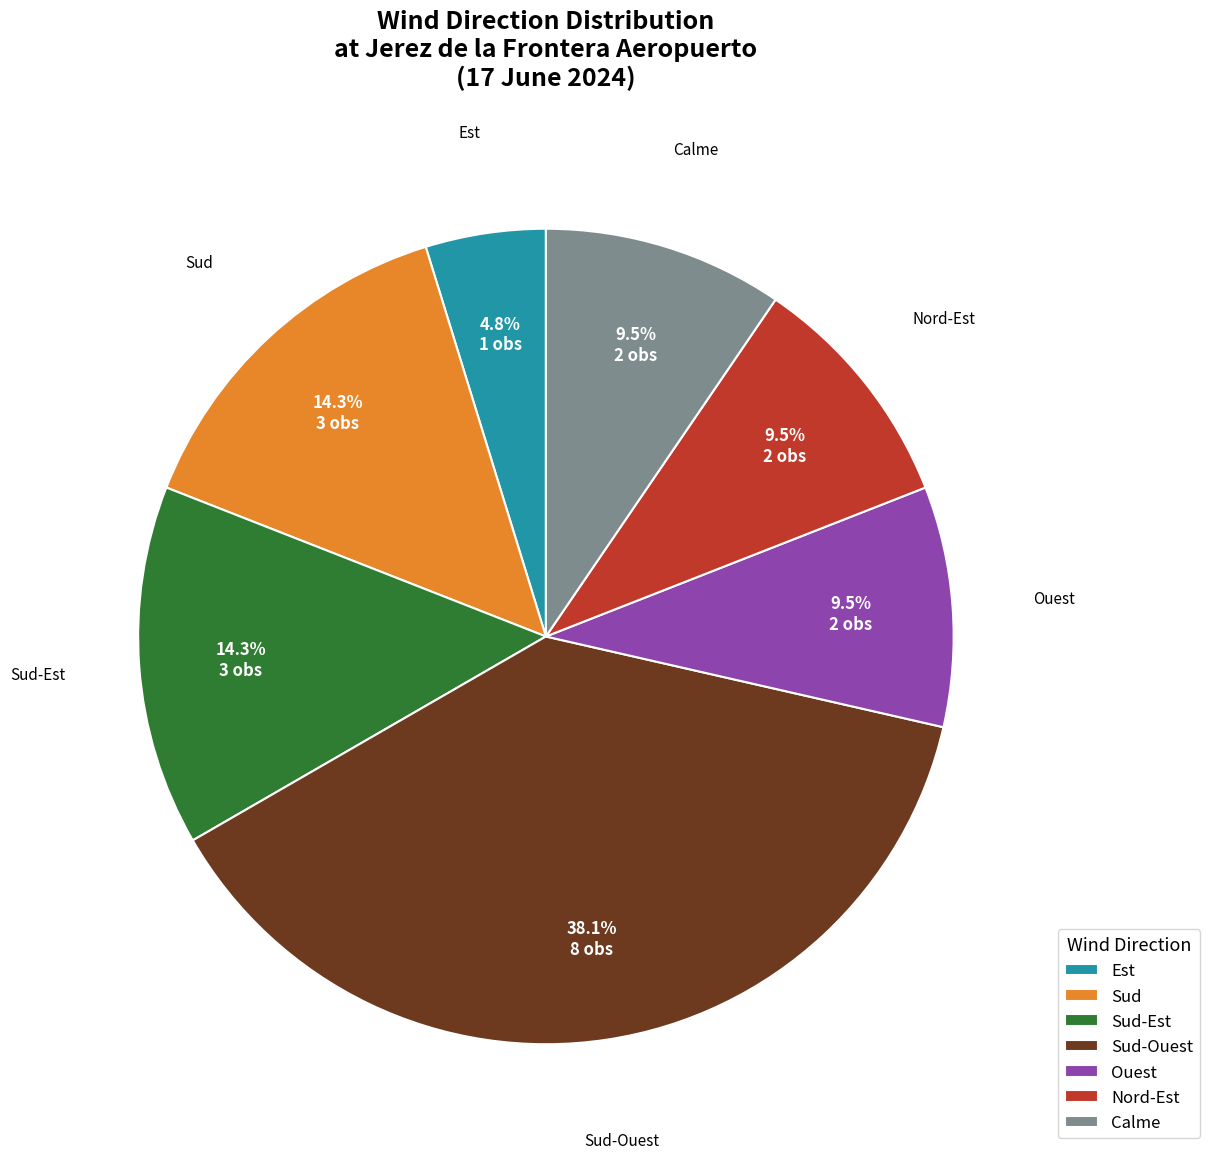

To the nearest percent, what percentage of the pie is Sud-Ouest?

38%